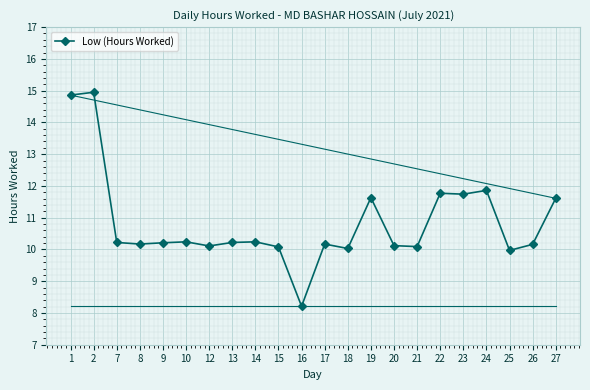

Reading left to right, list all the values displayed in this chart.

1=14.9	2=14.9	7=10.2	8=10.2	9=10.2	10=10.2	12=10.1	13=10.2	14=10.2	15=10.1	16=8.2	17=10.2	18=10.0	19=11.6	20=10.1	21=10.1	22=11.8	23=11.7	24=11.9	25=10.0	26=10.2	27=11.6